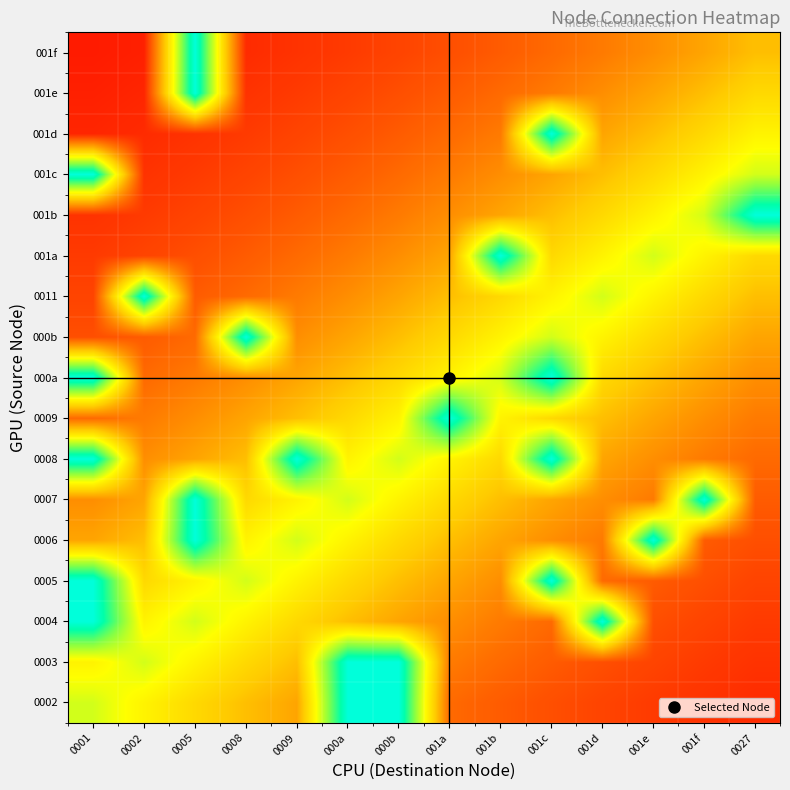

How many series are shown in this chart?

17